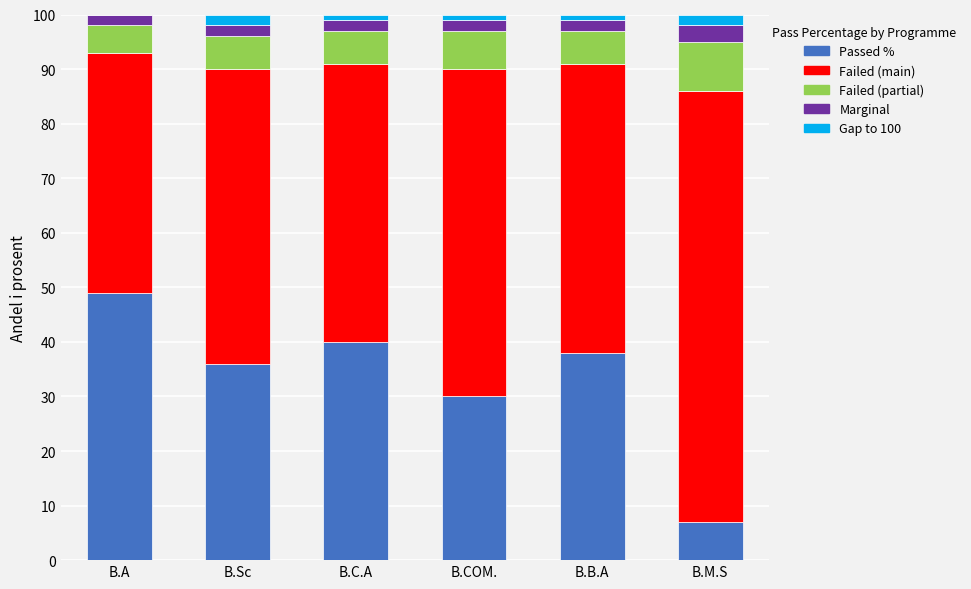

Reading left to right, list the values for the Passed % series.

B.A=49	B.Sc=36	B.C.A=40	B.COM.=30	B.B.A=38	B.M.S=7